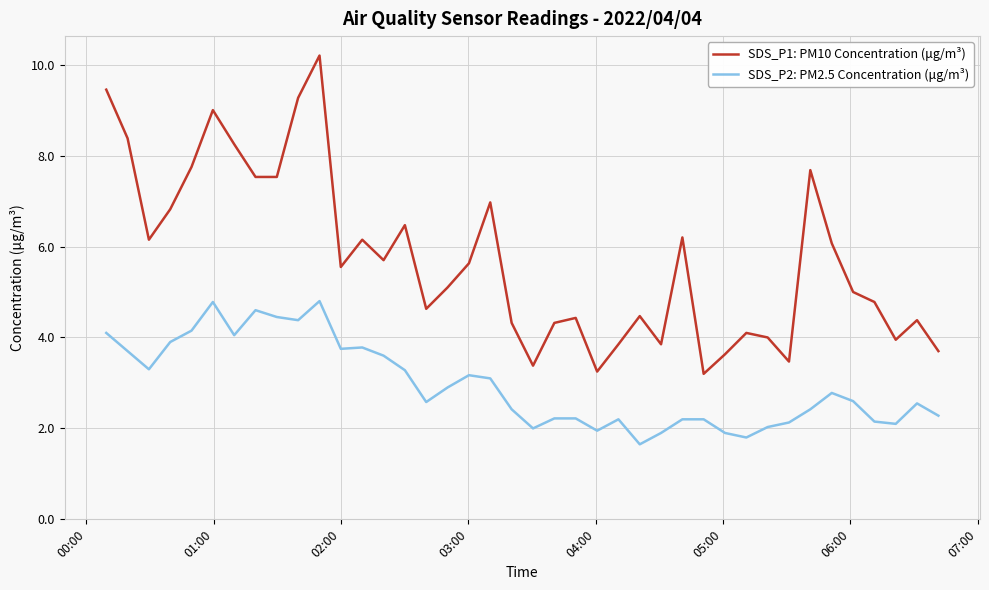

What is the minimum value for SDS_P1: PM10 Concentration (μg/m³)?

3.2